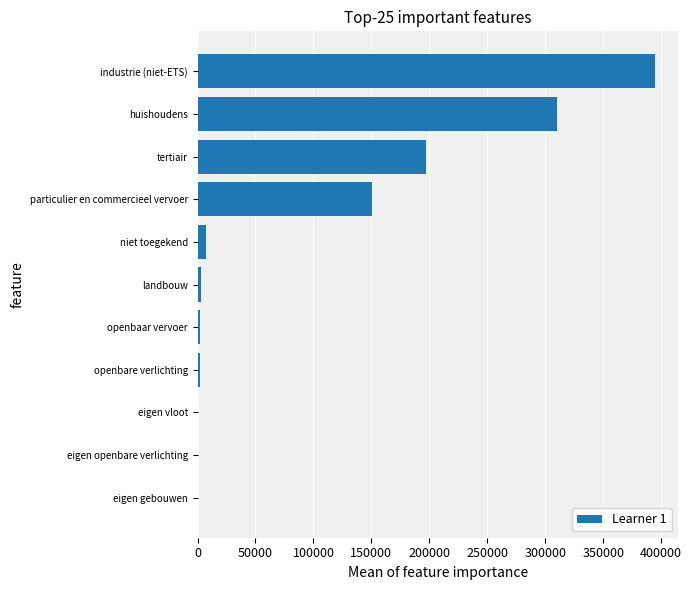

Read the value at huishoudens.

310336.7